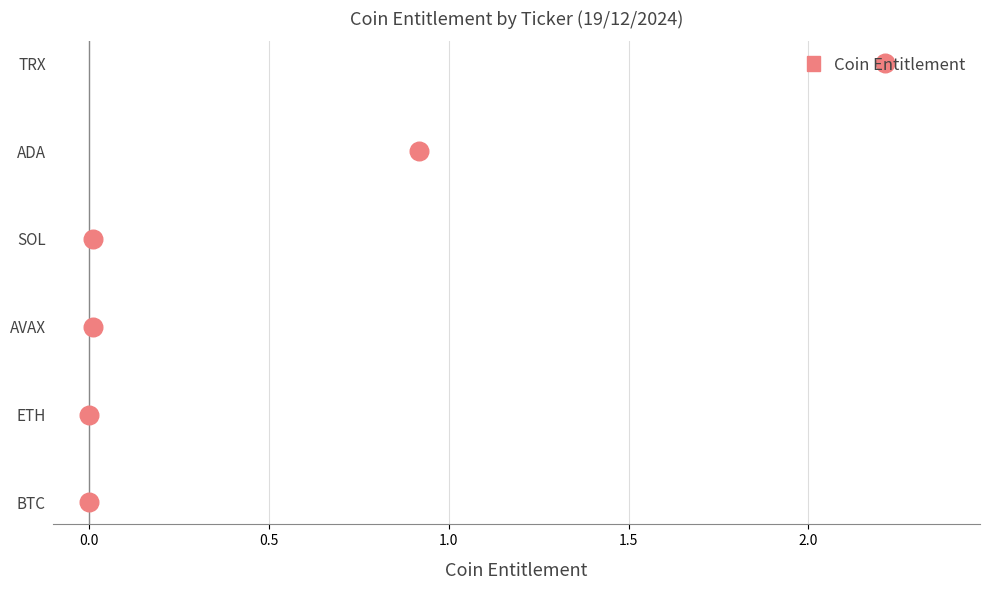

What is the change in value from 0.5 to 1.5?

+2